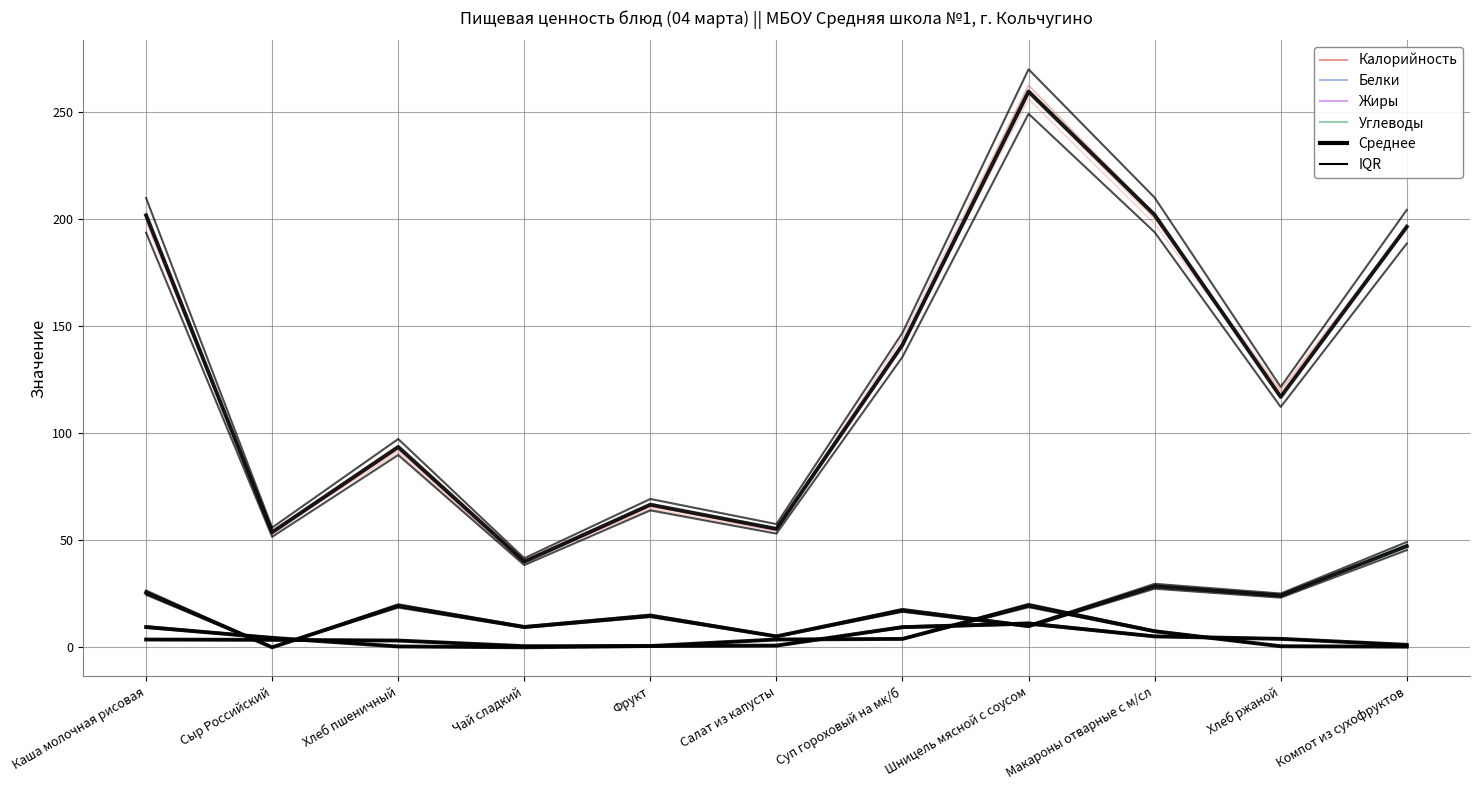

Rank the series at Компот из сухофруктов from highest to lowest value.

Калорийность, Углеводы, Белки, Жиры